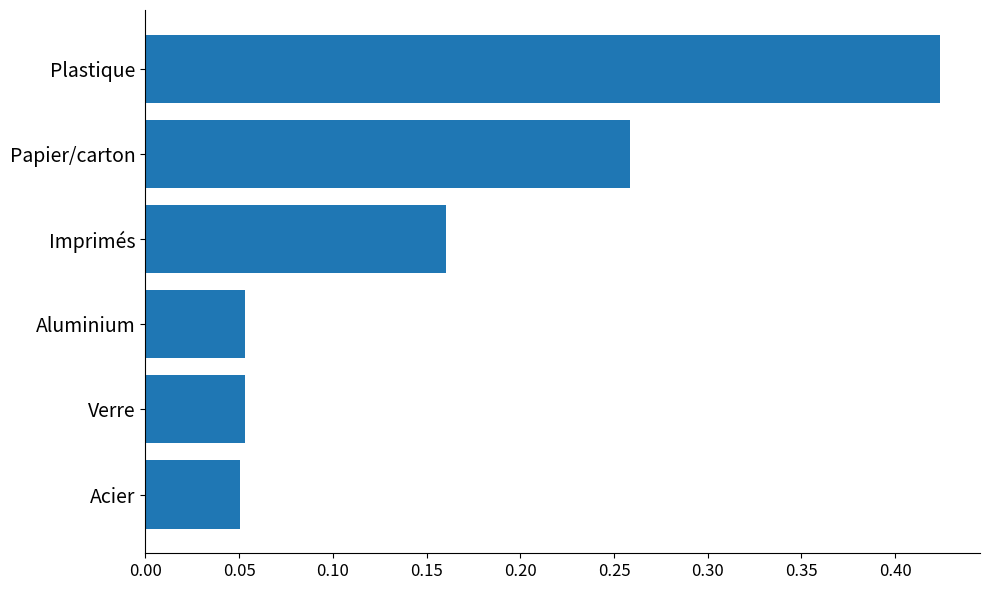

How many values are between 0 and 1?

6